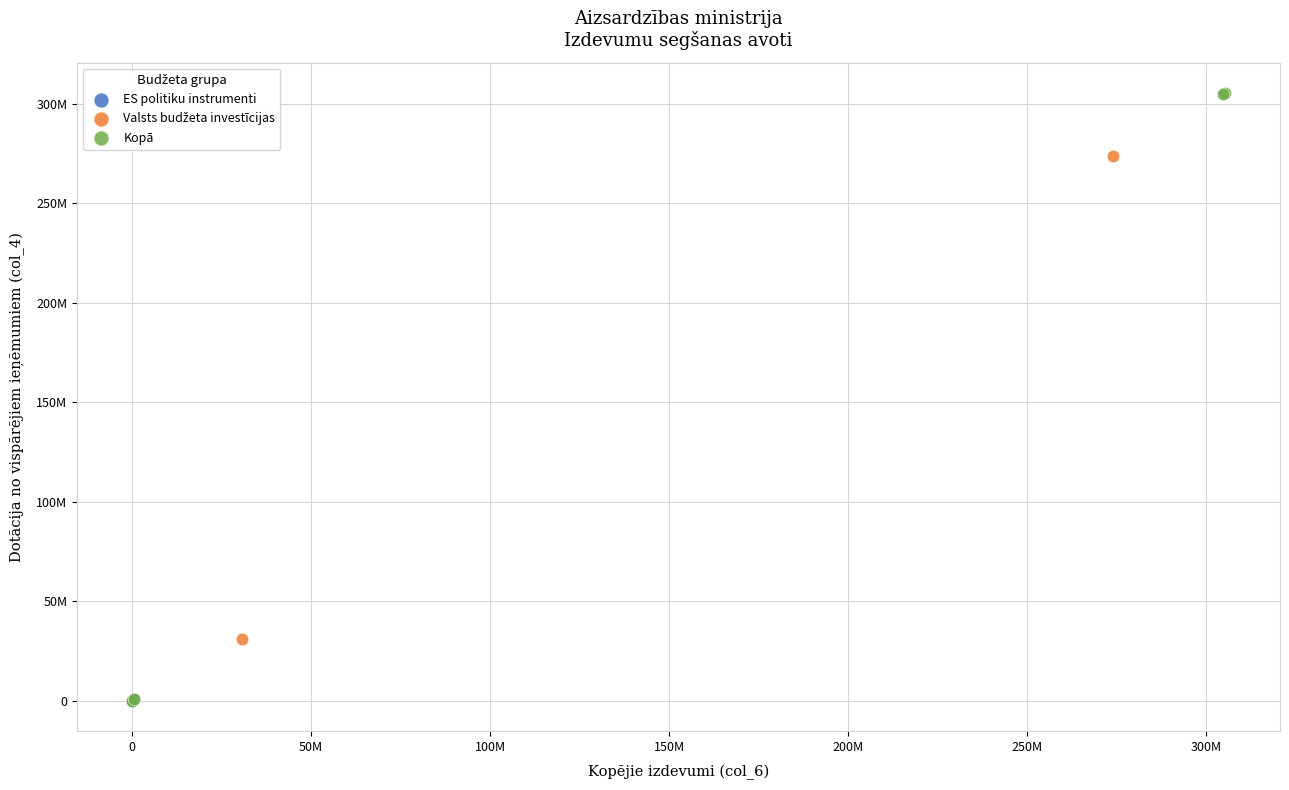

Which series has the widest spread of Y values?

Kopā